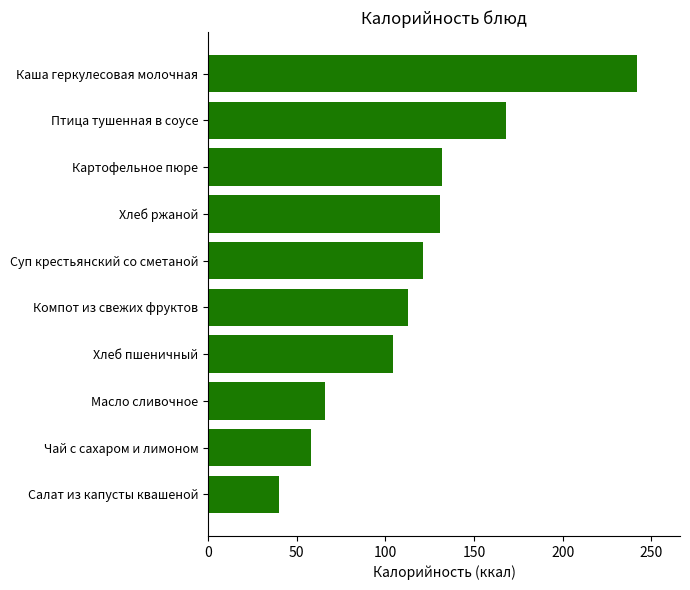

What is the difference between the second highest and second lowest values?

110.0